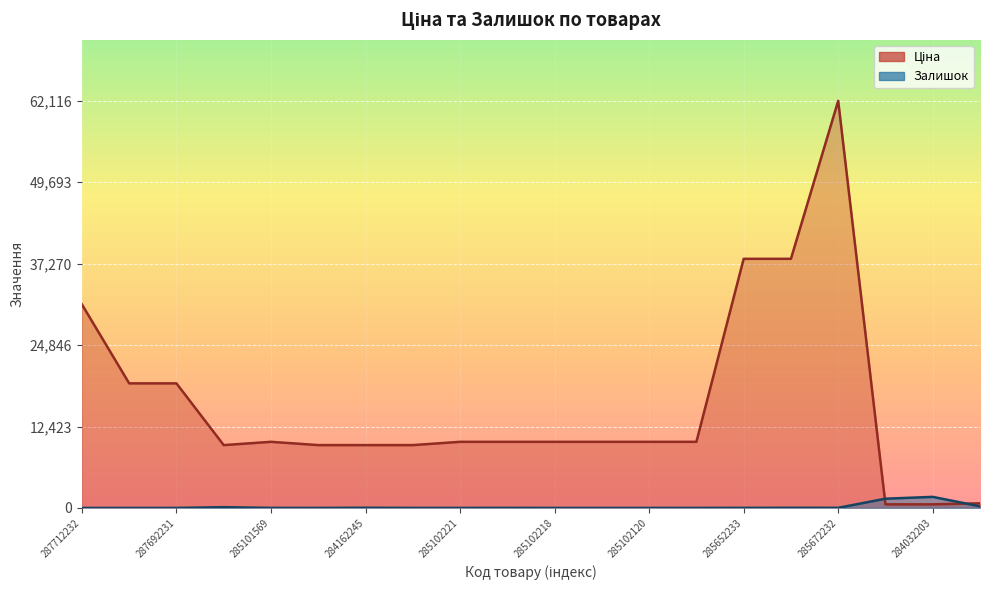

What value does the Залишок series have at 284162245?

27.0